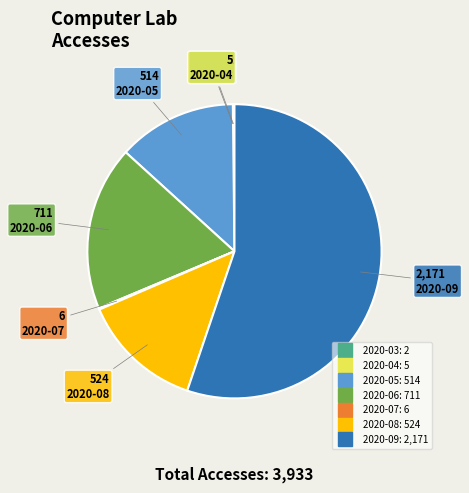

What is the majority slice?

2020-09